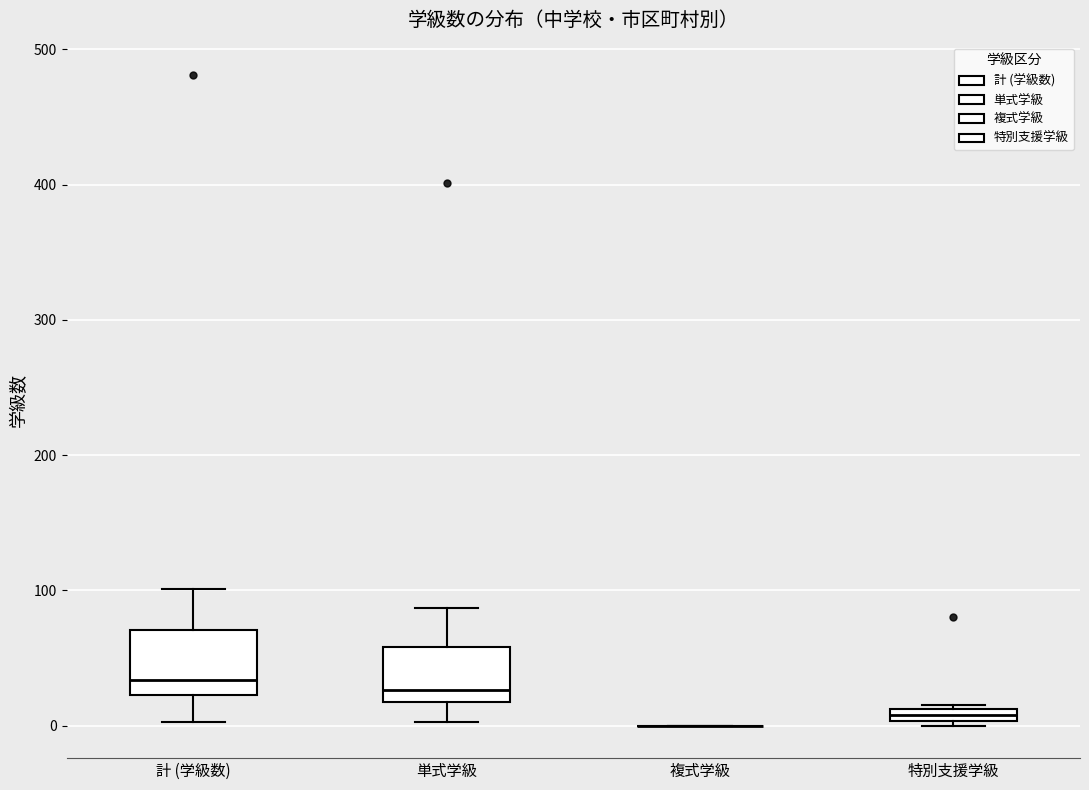

Where does the upper whisker of the box for 単式学級 end on the y-axis? The values are not printed on the chart, so give them approximately, as read against the axis.

90